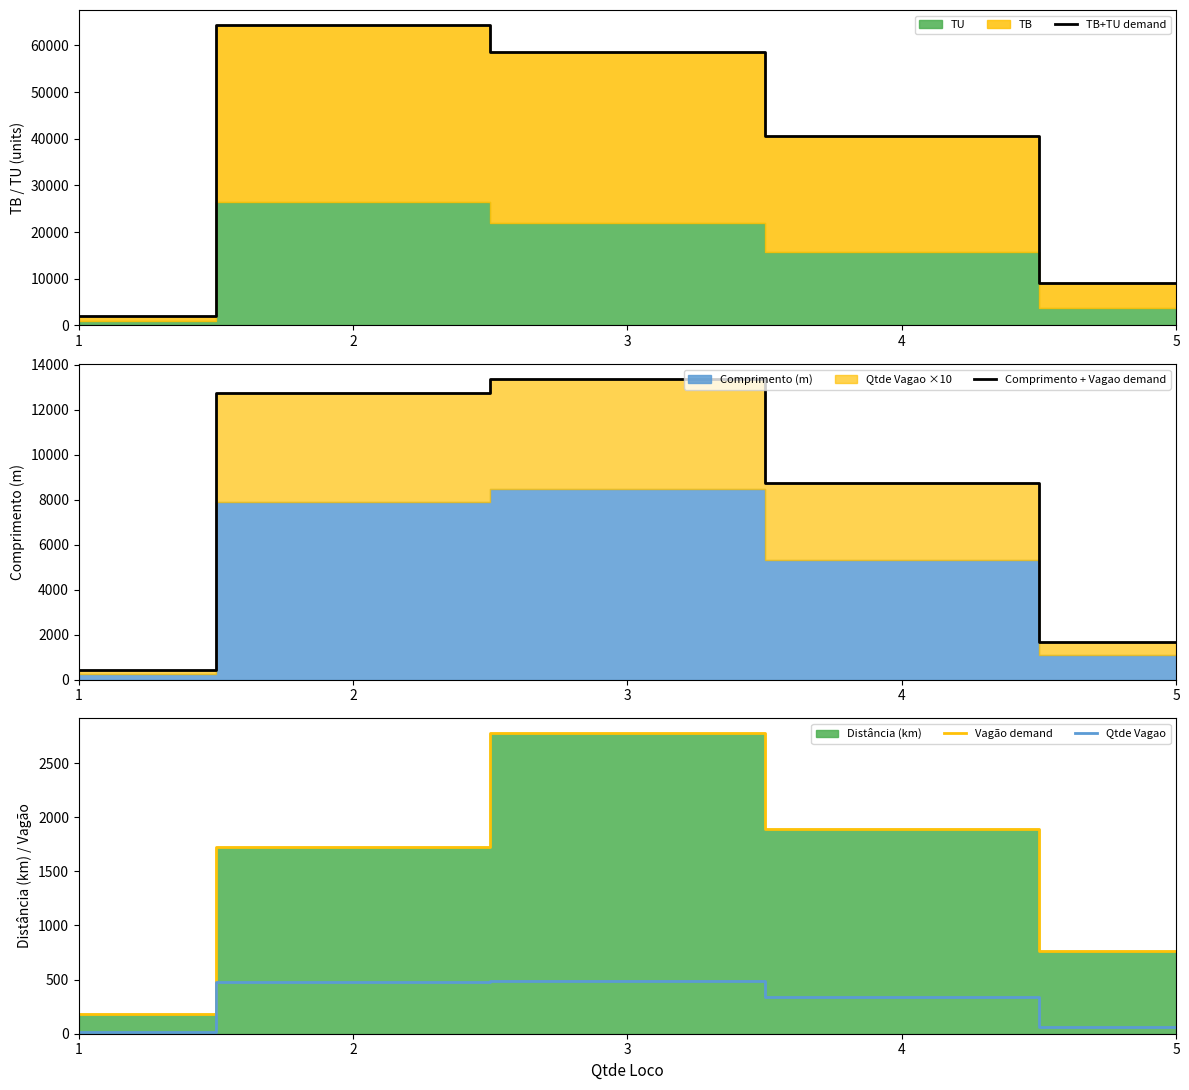

True or false: TB+TU demand has more than 2 interior local peaks.

False